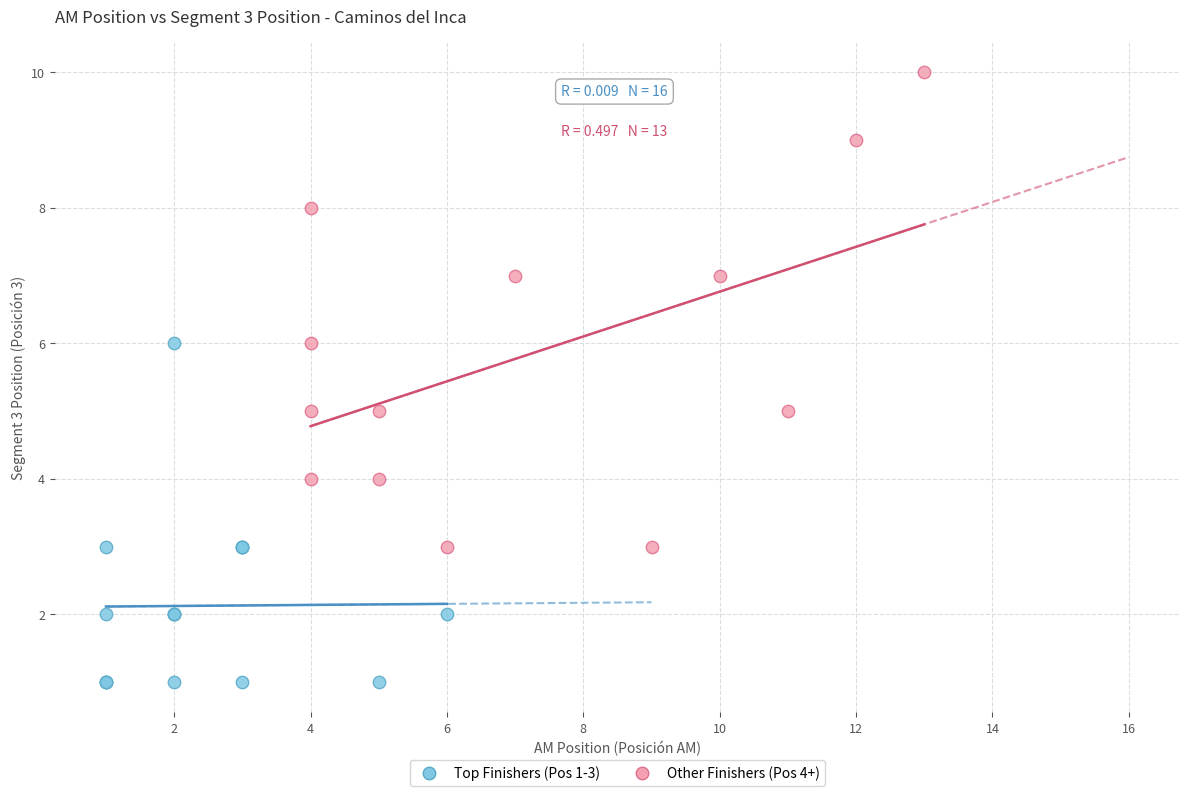

Which series has the largest Y range (max minus min)?

Other Finishers (Pos 4+)